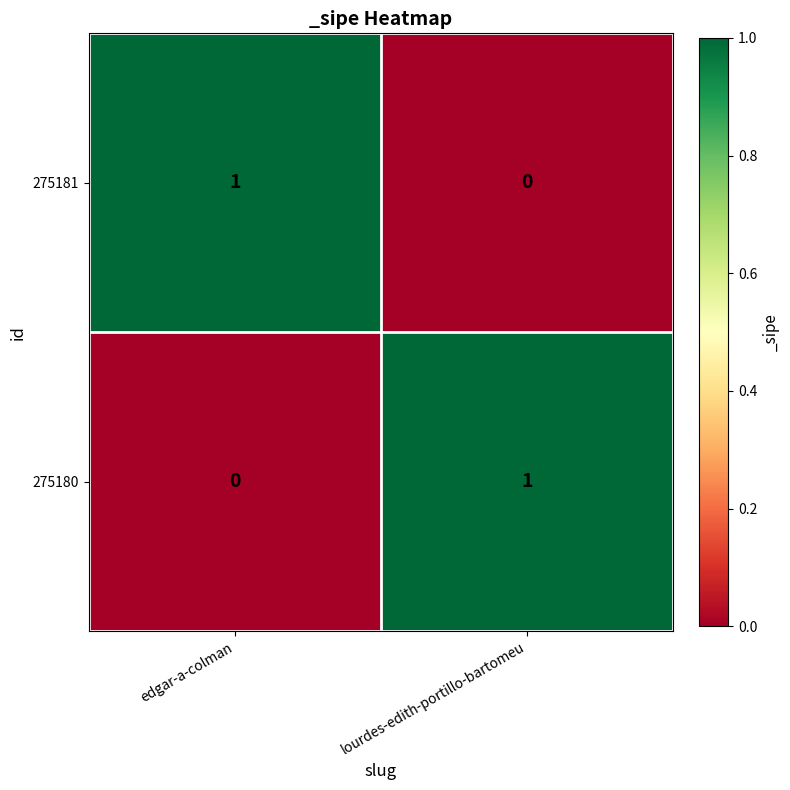

How many values in 275181 are above zero?

1